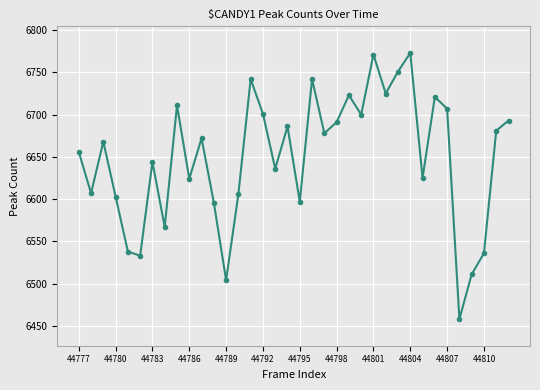

Count the number of data series in this chart.

1